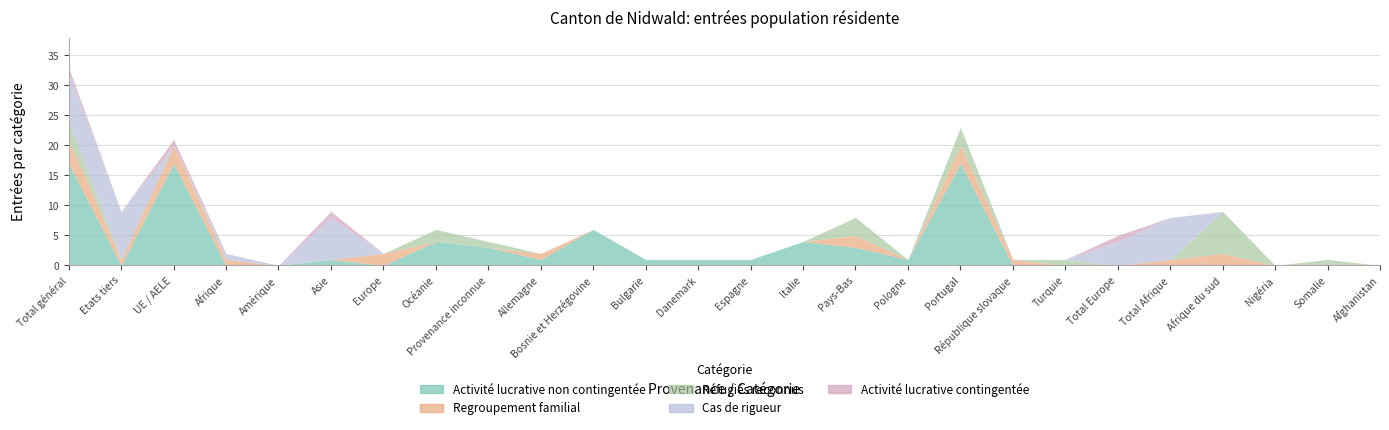

In Activité lucrative contingentée, how many points are higher than both neighbors (excluding endpoints)?

3